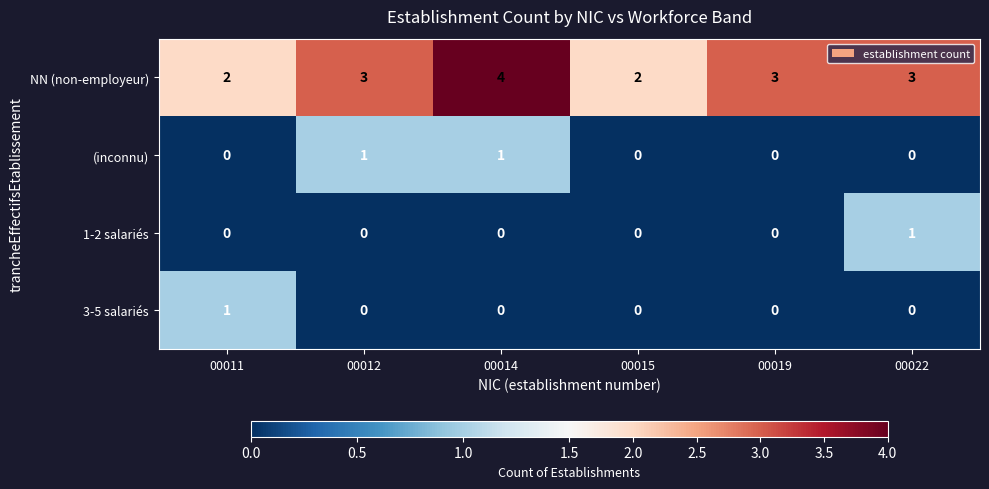

The value of NN (non-employeur) at 00015 is 3. True or false?

False